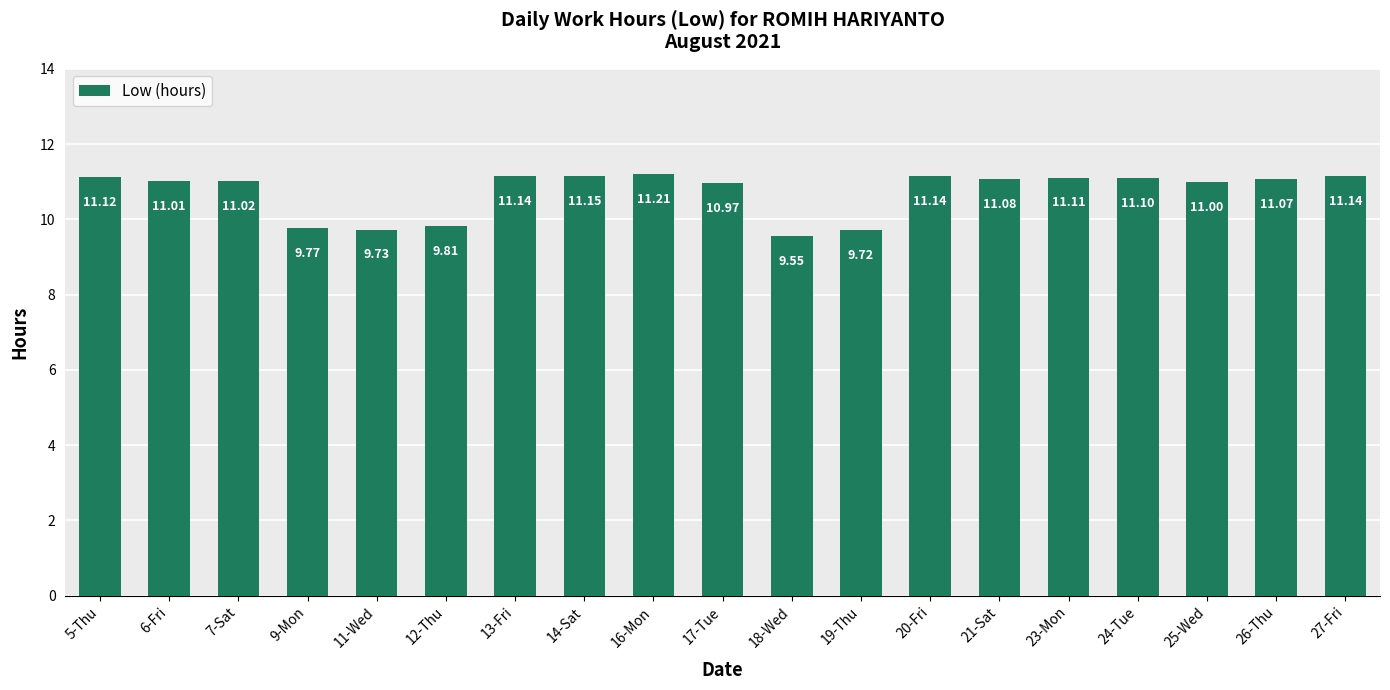

True or false: the data shows 13.5 at 19-Thu.

False